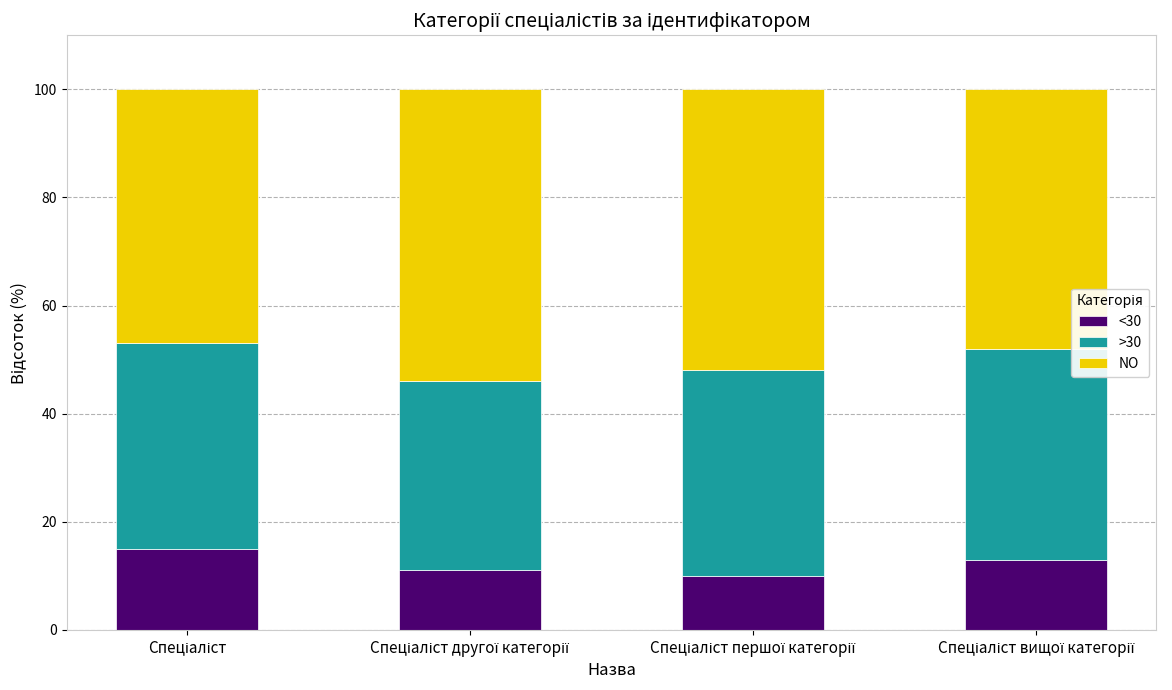

What is the minimum value for <30?

10